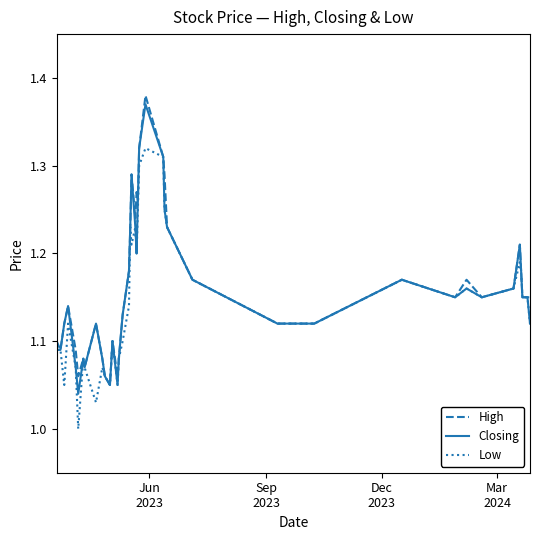

True or false: High has more than 0 points higher than both neighbors.

True